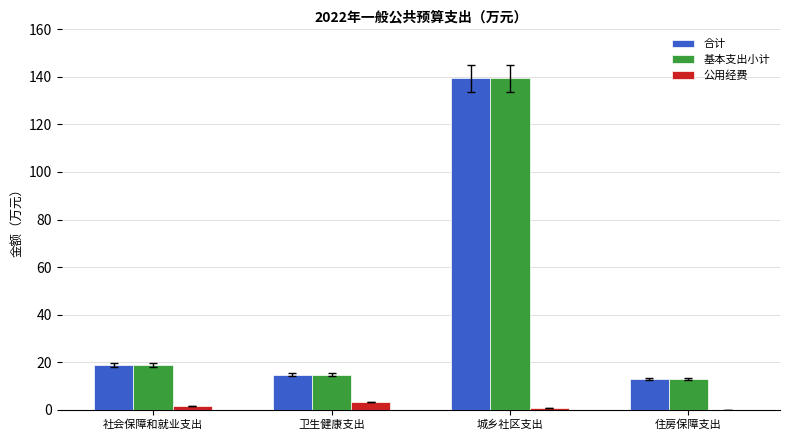

What is the total value across all series at 城乡社区支出?

279.4